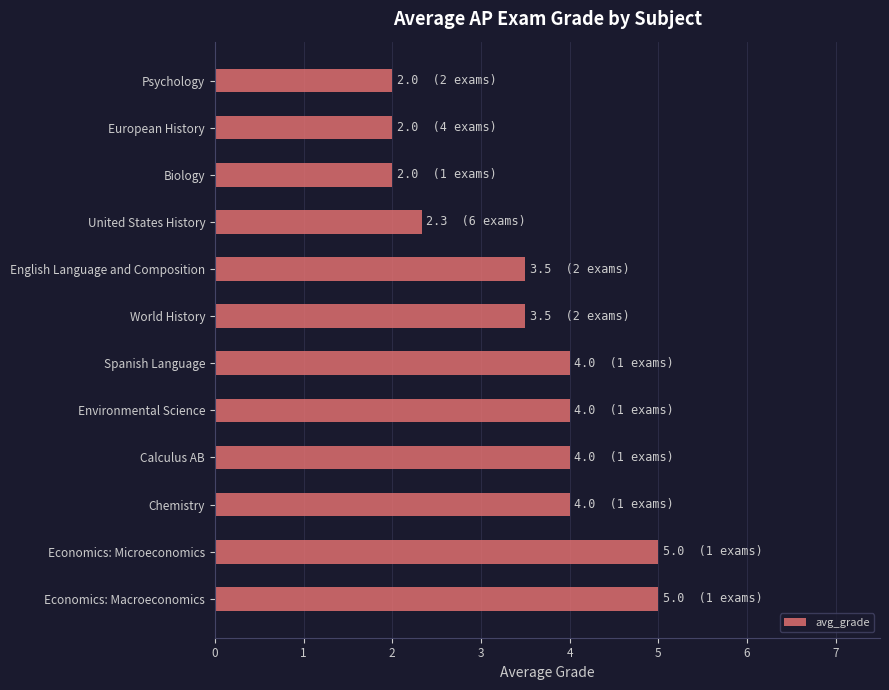

What is the change in value from Calculus AB to English Language and Composition?

-0.5